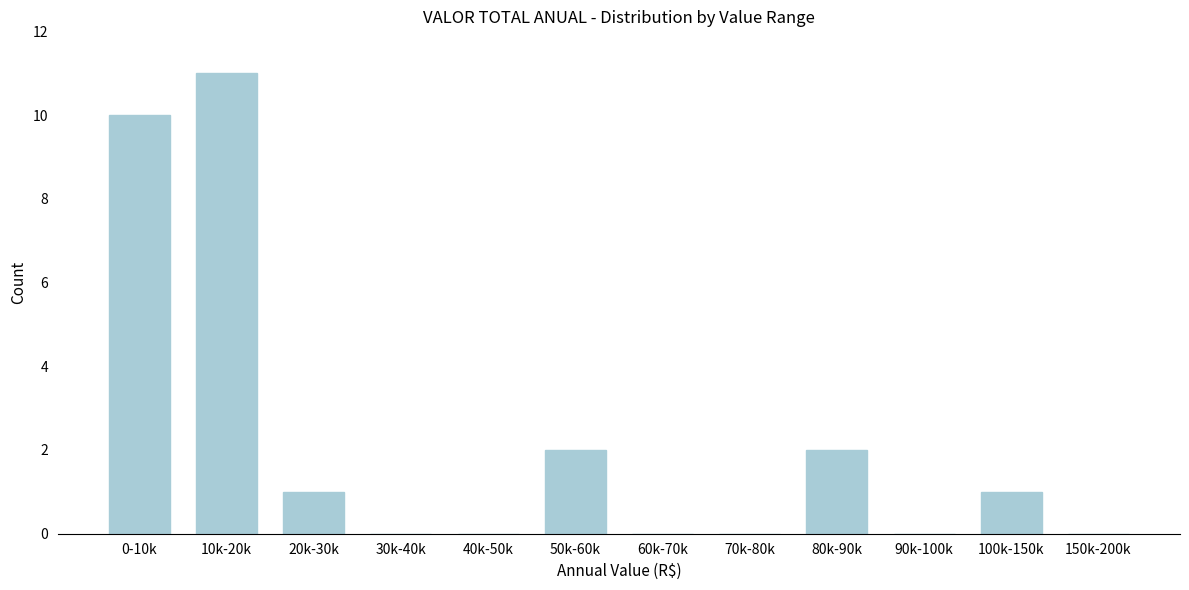

Reading left to right, list all the values displayed in this chart.

0-10k=10	10k-20k=11	20k-30k=1	30k-40k=0	40k-50k=0	50k-60k=2	60k-70k=0	70k-80k=0	80k-90k=2	90k-100k=0	100k-150k=1	150k-200k=0